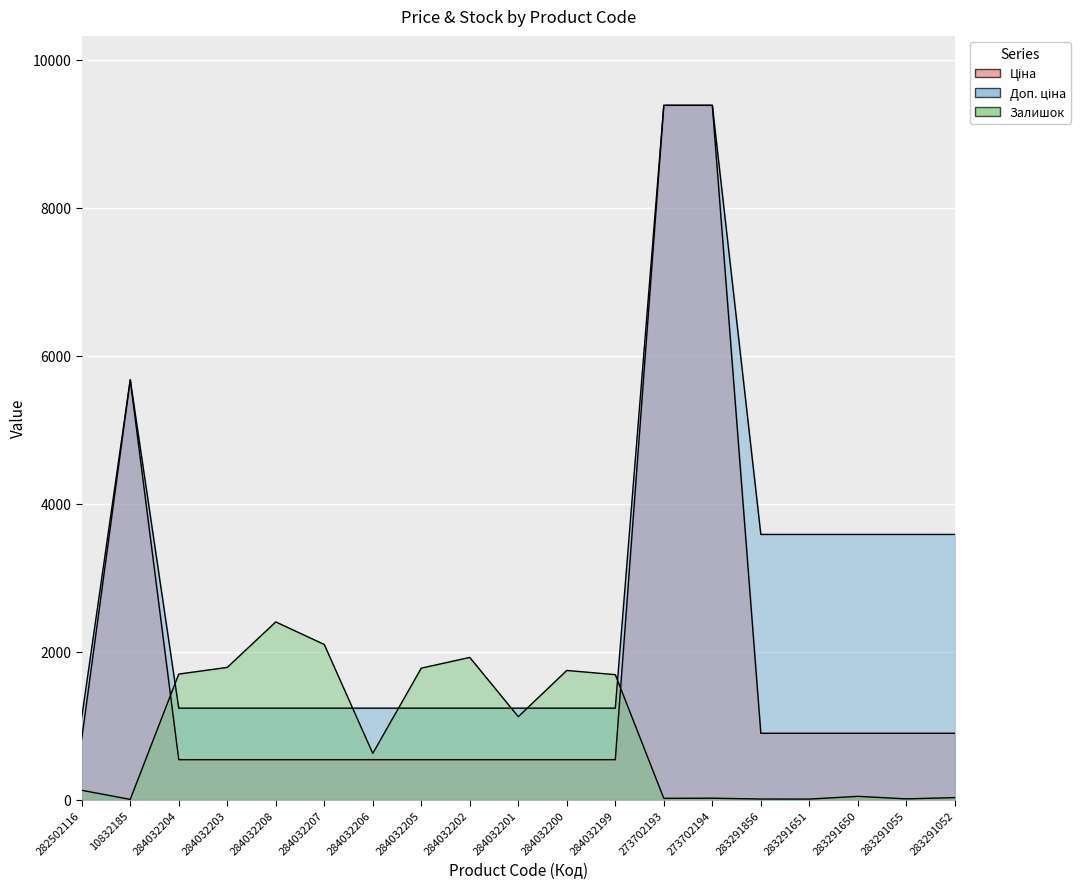

How many lines are shown in the chart?

3